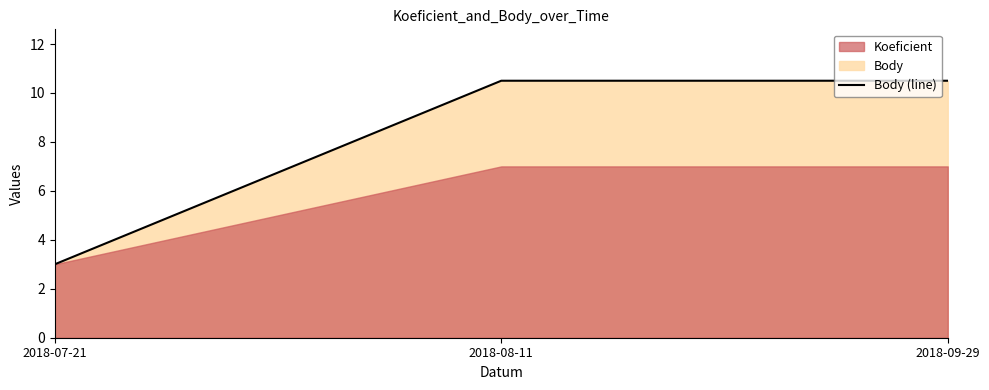

Reading left to right, what are all the values shown in this chart?

2018-07-21=3.0	2018-08-11=10.5	2018-09-29=10.5